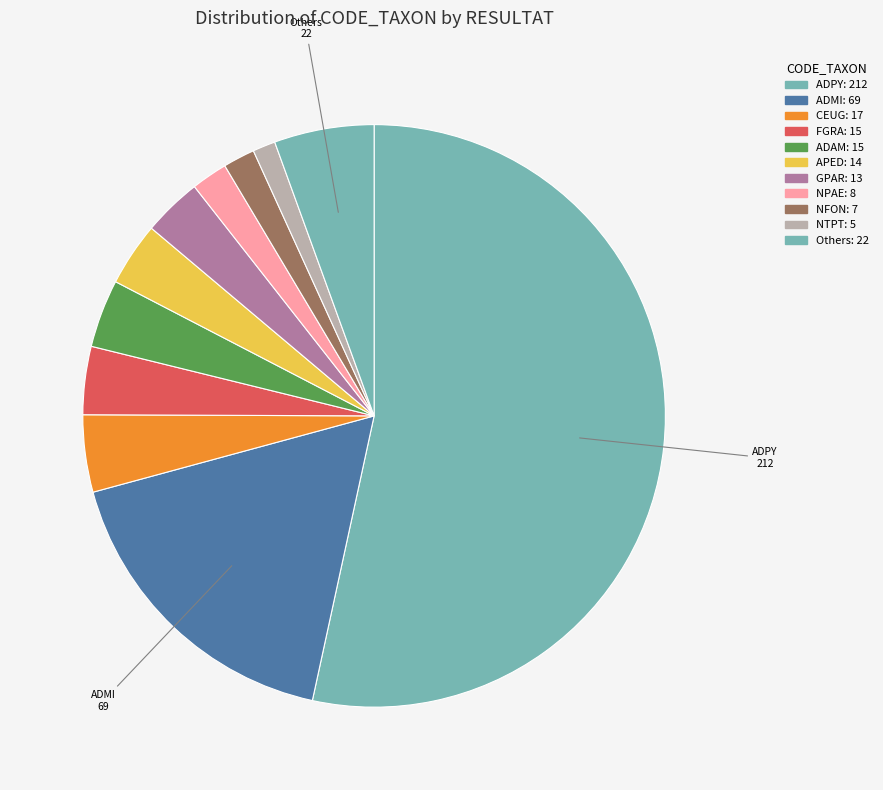

How many segments does this pie chart have?

11